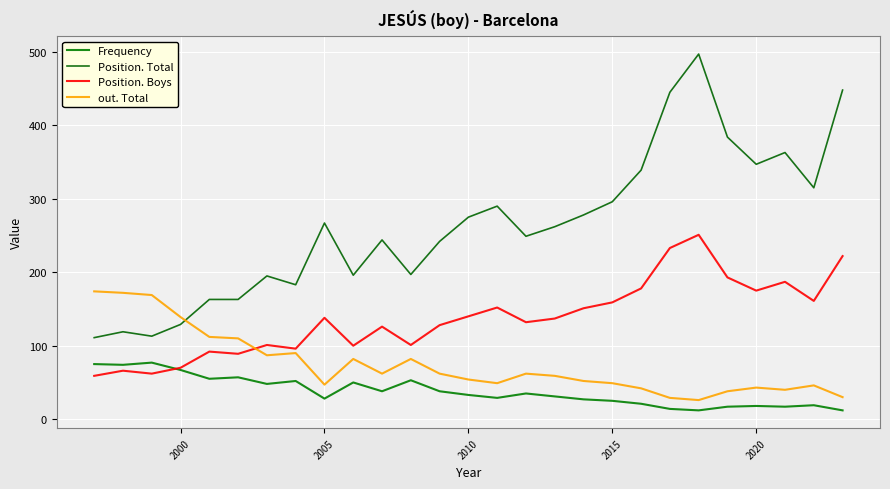

List the series in order of their peak value, highest first.

Position. Total, Position. Boys, out. Total, Frequency